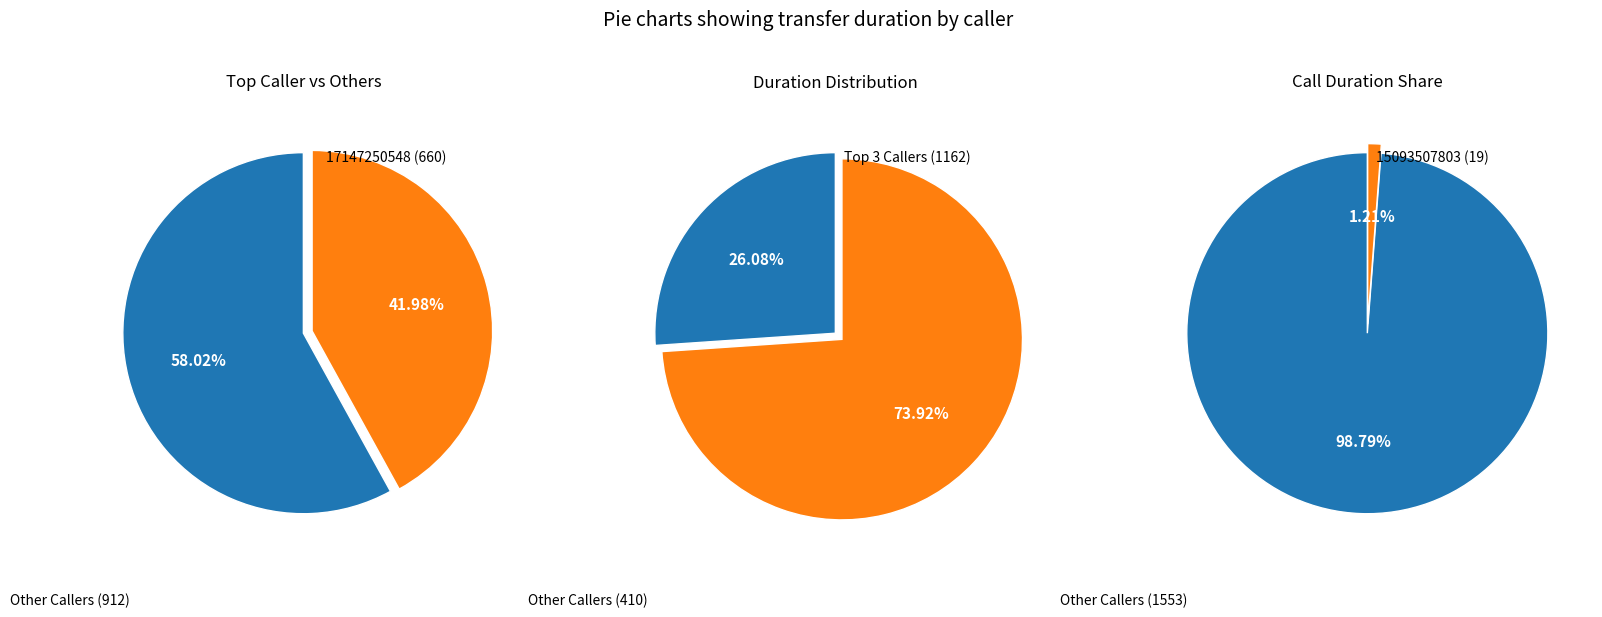

True or false: 15093507803 accounts for 1% of the total.

True